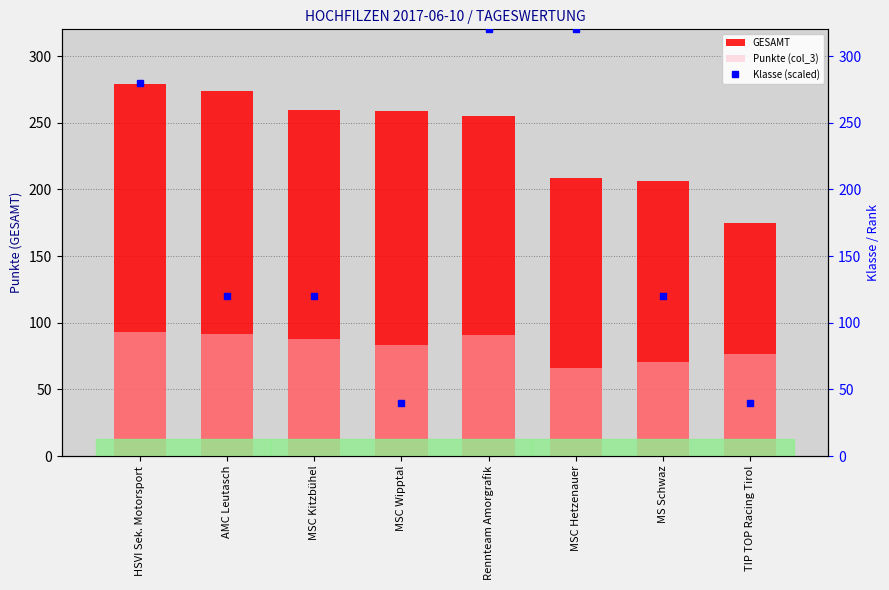

At how many categories does at least one series exceed 248?

6